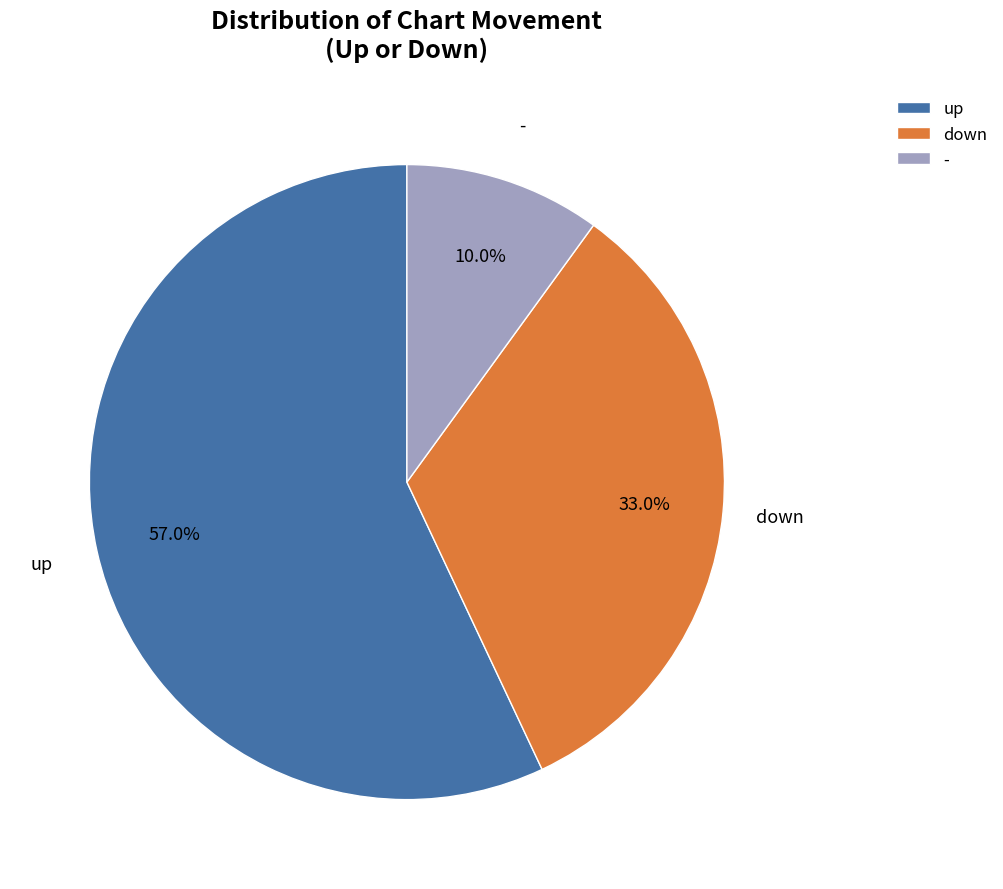

Combined, what portion of the pie is up and down?

90.0%